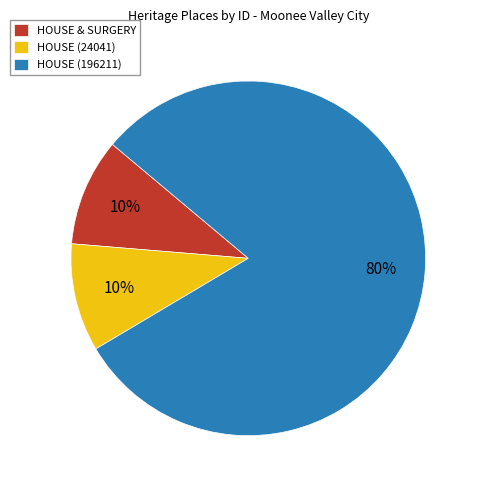

To the nearest percent, what is the combined percentage of HOUSE & SURGERY and HOUSE (196211)?

90%